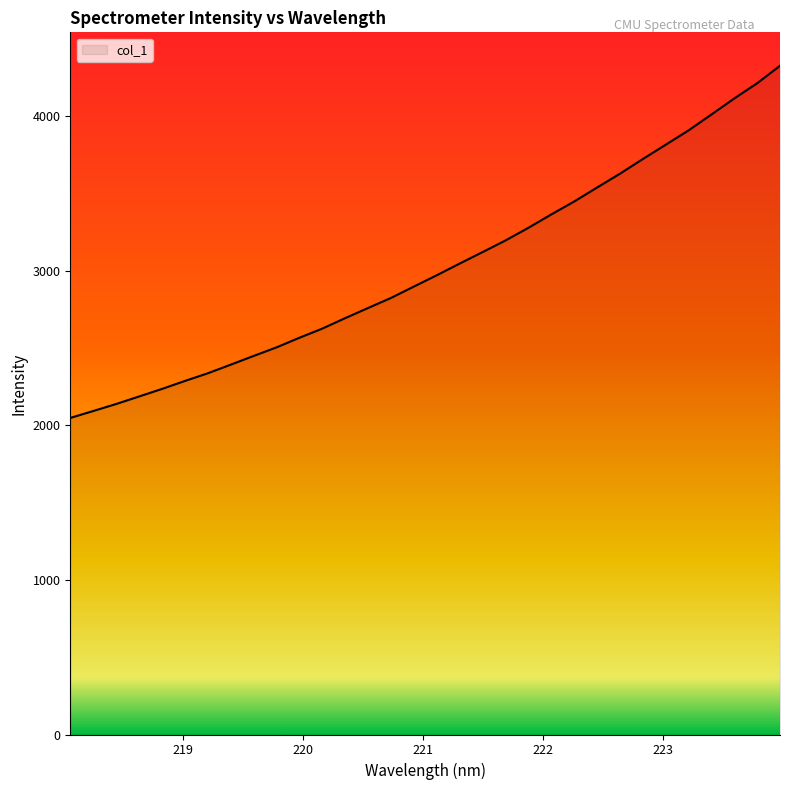

What is the minimum value shown in the chart?

2048.5